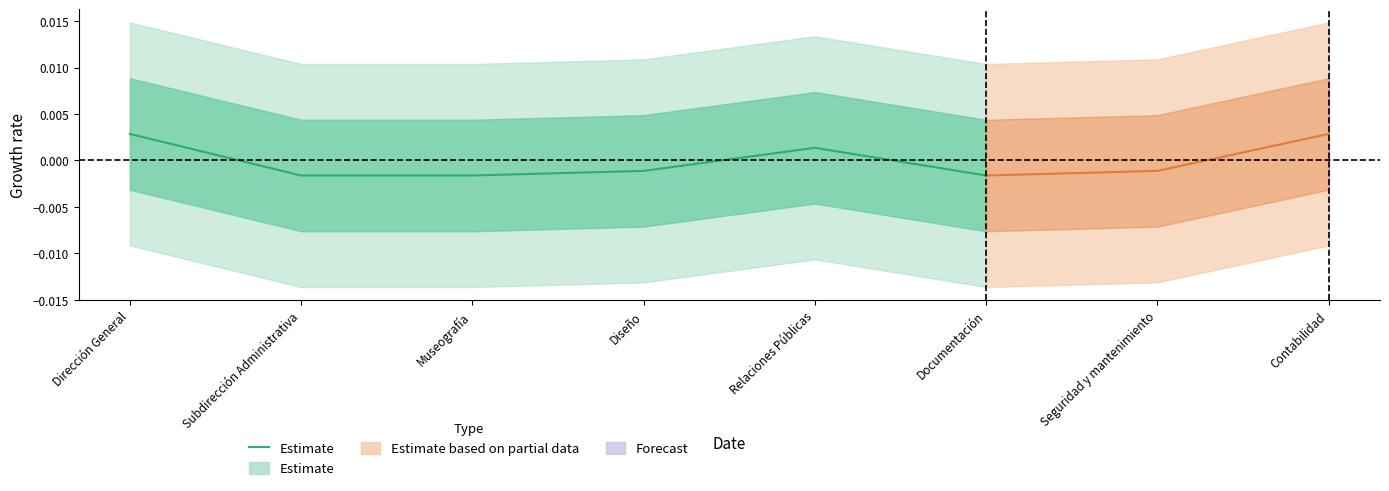

Is it true that the value at Dirección General is 0.0?

False